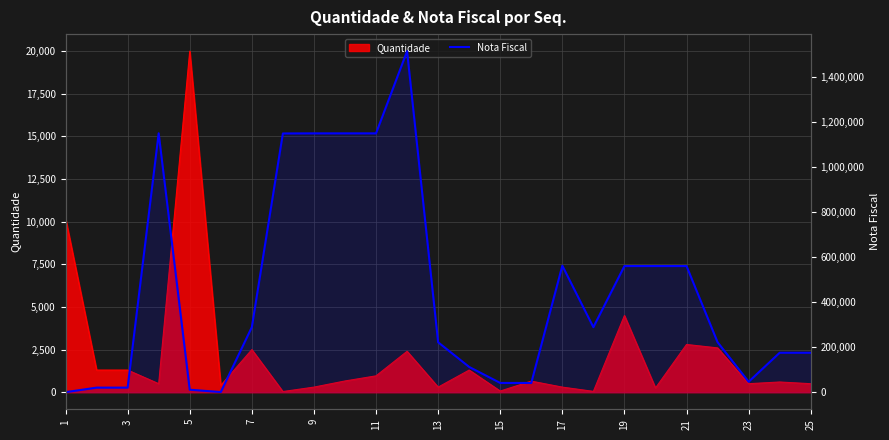

What is the average value?

446850